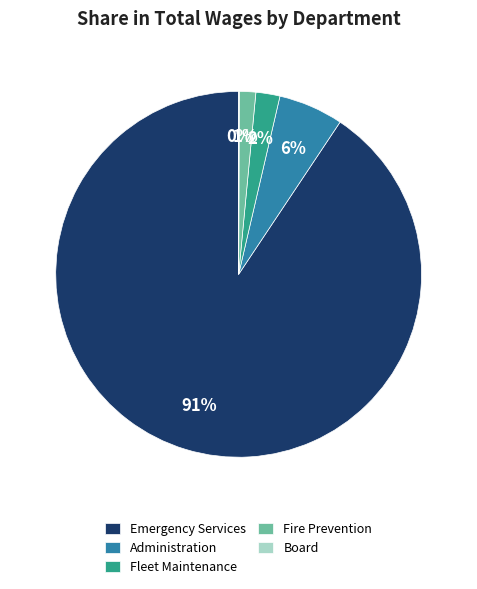

To the nearest percent, what percentage of the pie is Fleet Maintenance?

2%